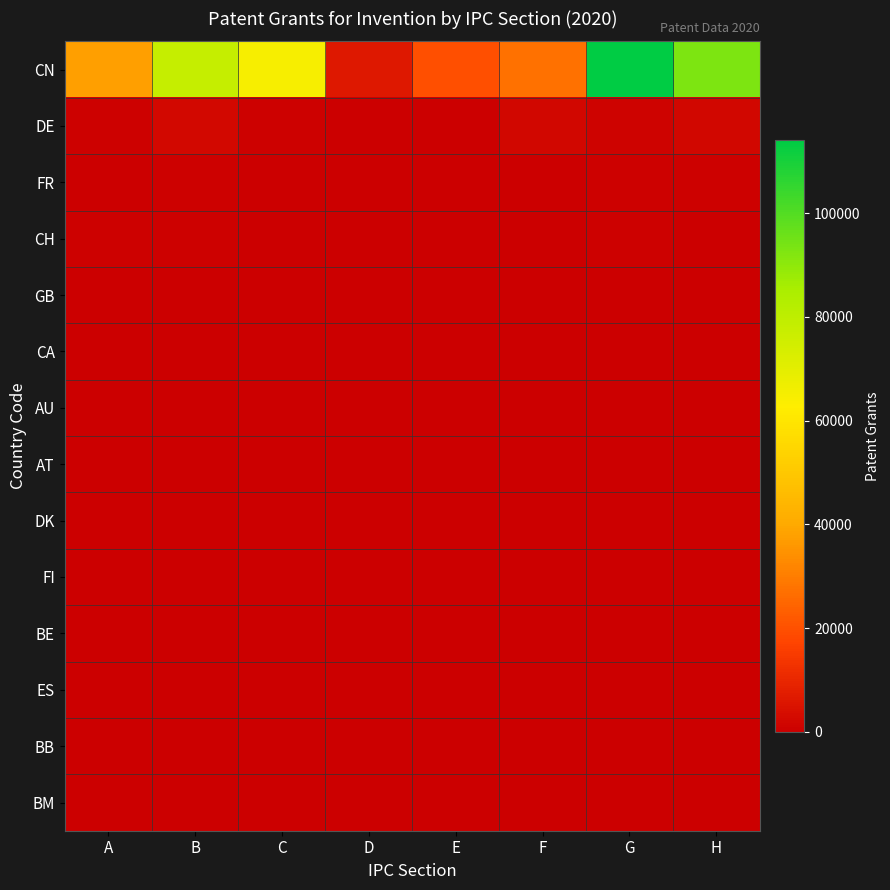

Reading right to left, what are all the values shown in this chart?

CN: H=92775	G=114056	F=27252	E=19817	D=6250	C=64708	B=78242	A=37591
DE: H=1930	G=1277	F=1914	E=231	D=164	C=872	B=2308	A=701
FR: H=572	G=466	F=436	E=45	D=34	C=314	B=743	A=339
CH: H=366	G=534	F=168	E=39	D=31	C=311	B=451	A=453
GB: H=294	G=254	F=146	E=37	D=4	C=202	B=208	A=235
CA: H=112	G=111	F=86	E=31	D=4	C=46	B=106	A=79
AU: H=49	G=39	F=26	E=27	D=2	C=42	B=49	A=85
AT: H=152	G=53	F=98	E=48	D=11	C=72	B=154	A=80
DK: H=102	G=55	F=263	E=18	D=3	C=72	B=73	A=110
FI: H=181	G=64	F=44	E=13	D=29	C=54	B=141	A=27
BE: H=71	G=60	F=59	E=11	D=25	C=73	B=66	A=51
ES: H=24	G=18	F=37	E=16	D=3	C=34	B=49	A=42
BB: H=36	G=17	F=24	E=0	D=0	C=0	B=15	A=7
BM: H=37	G=16	F=1	E=0	D=0	C=1	B=1	A=4